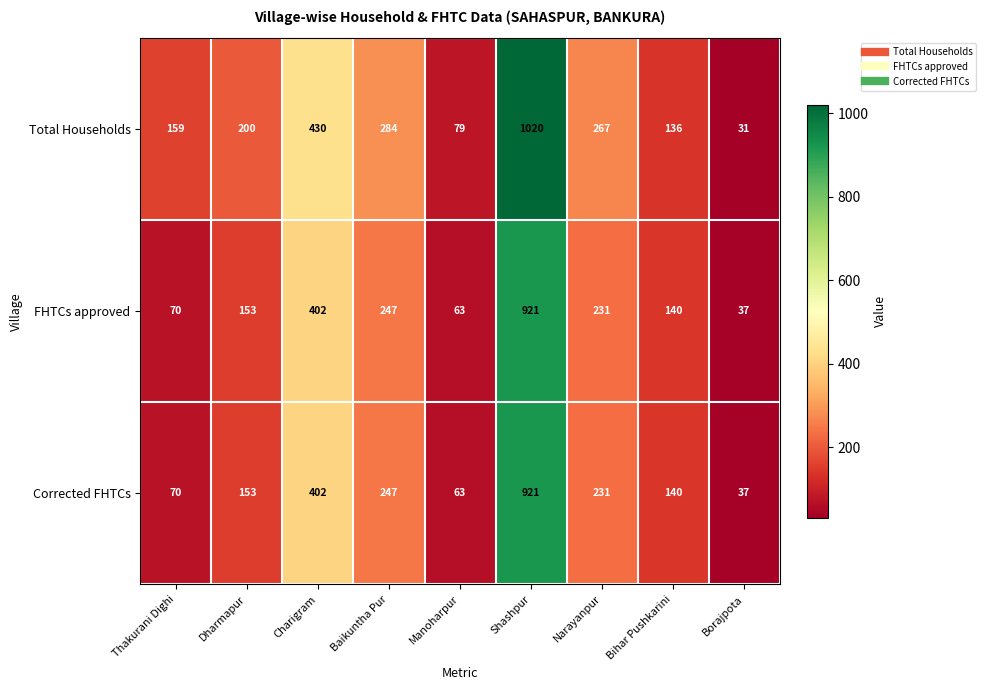

Is it true that Total Households equals 79 at Manoharpur?

True